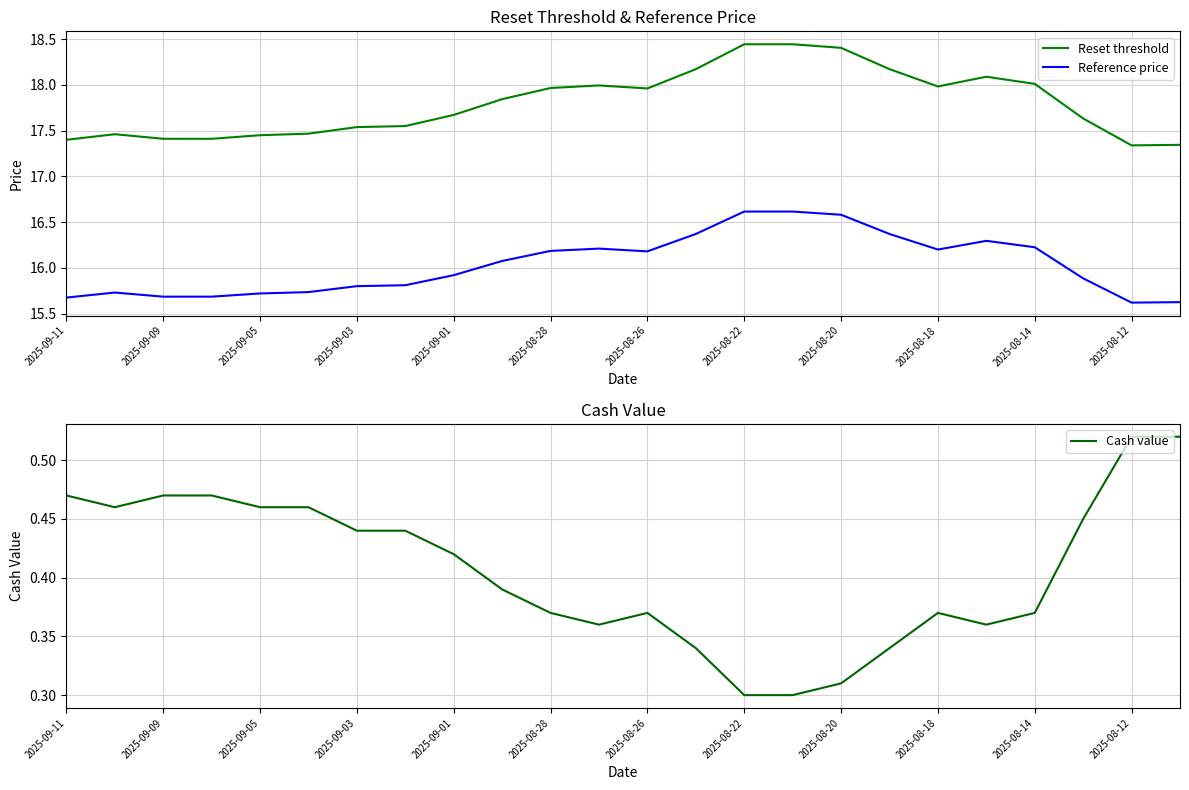

True or false: Cash value and Reset threshold cross at least once.

False